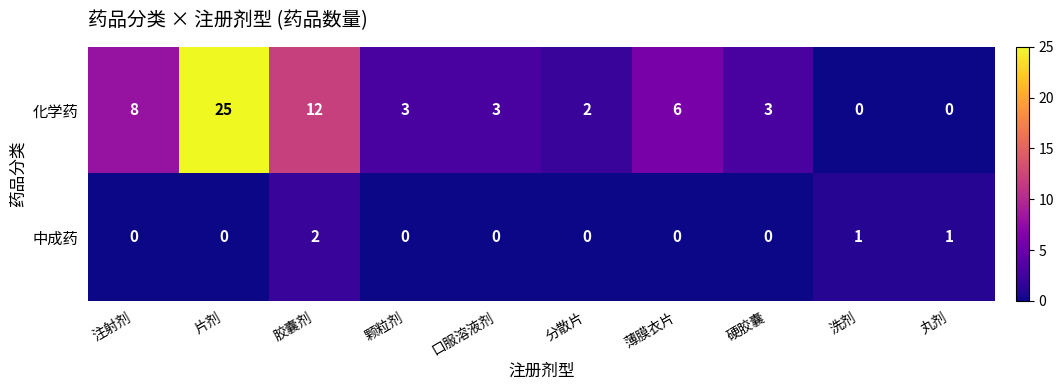

Rank the series by their average value, from highest to lowest.

化学药, 中成药